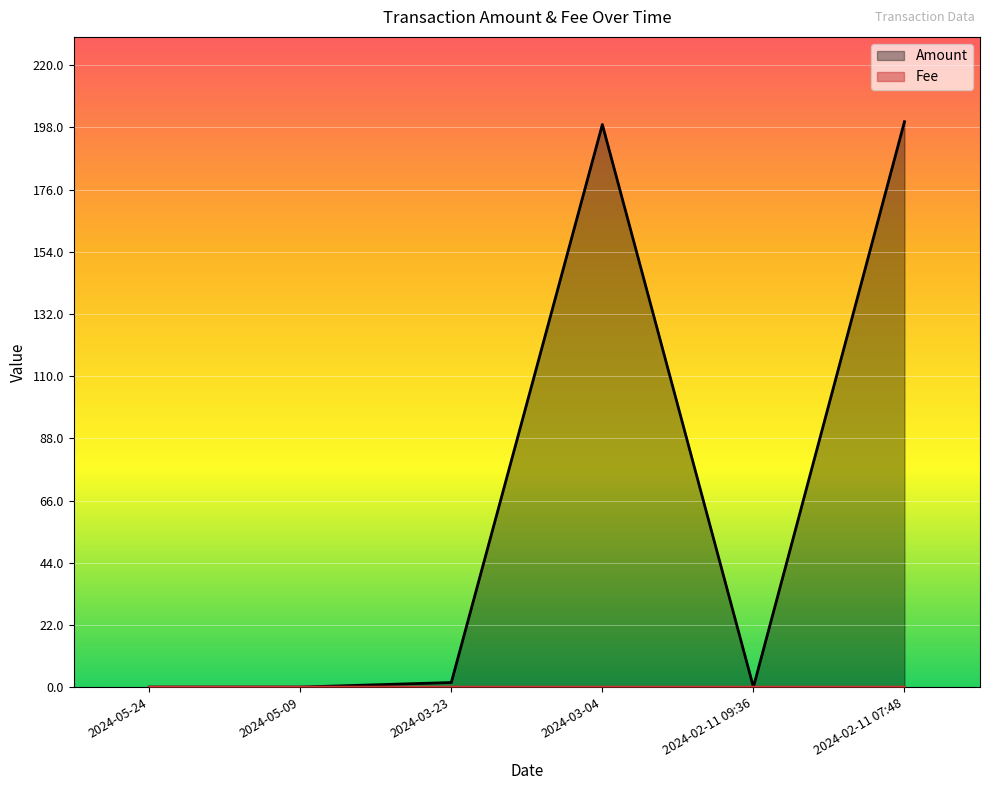

What is the average value of the Amount series?

66.8